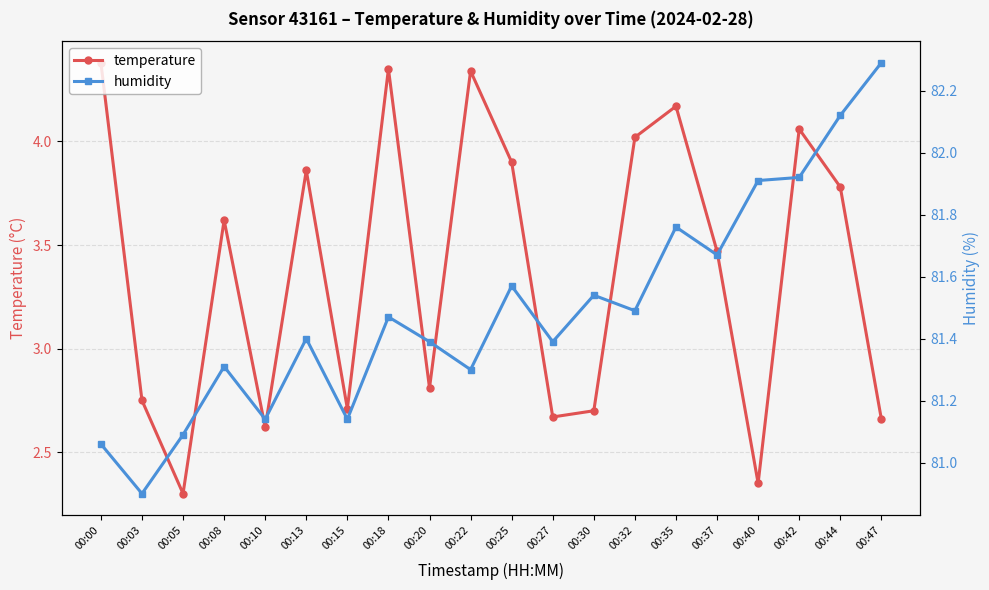

What is the difference between the second highest and second lowest values in the humidity series?

1.1